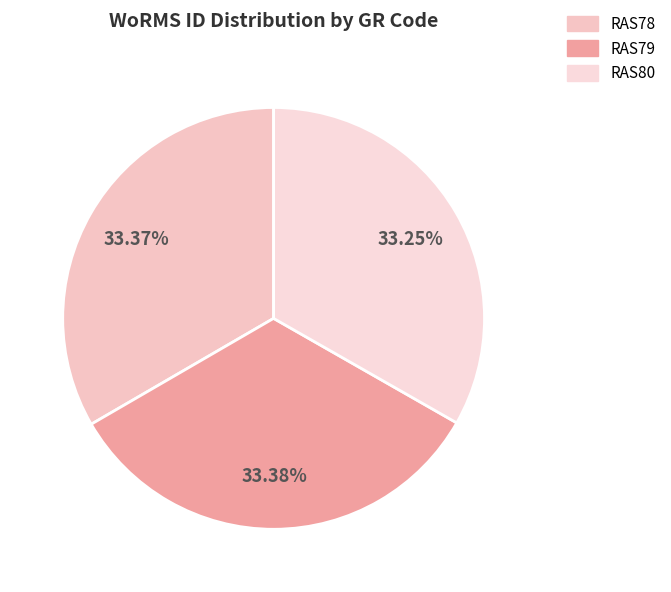

Is the sum of RAS79 and RAS80 greater than half?

Yes